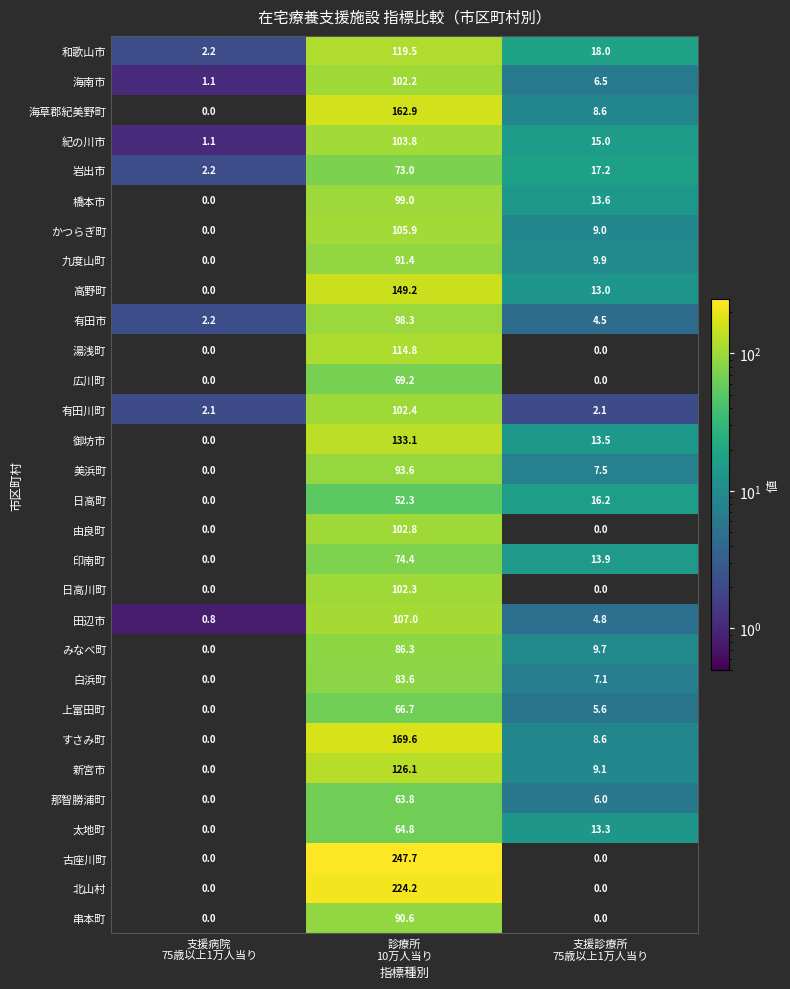

Which series has the largest total across all categories?

古座川町